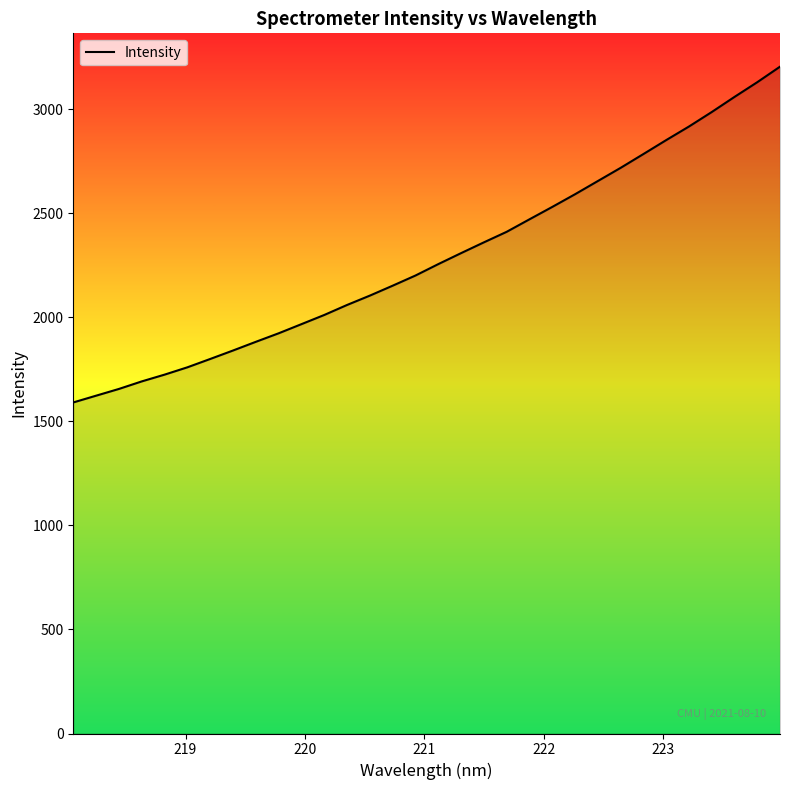

Does the chart display data point markers on the line(s)?

No